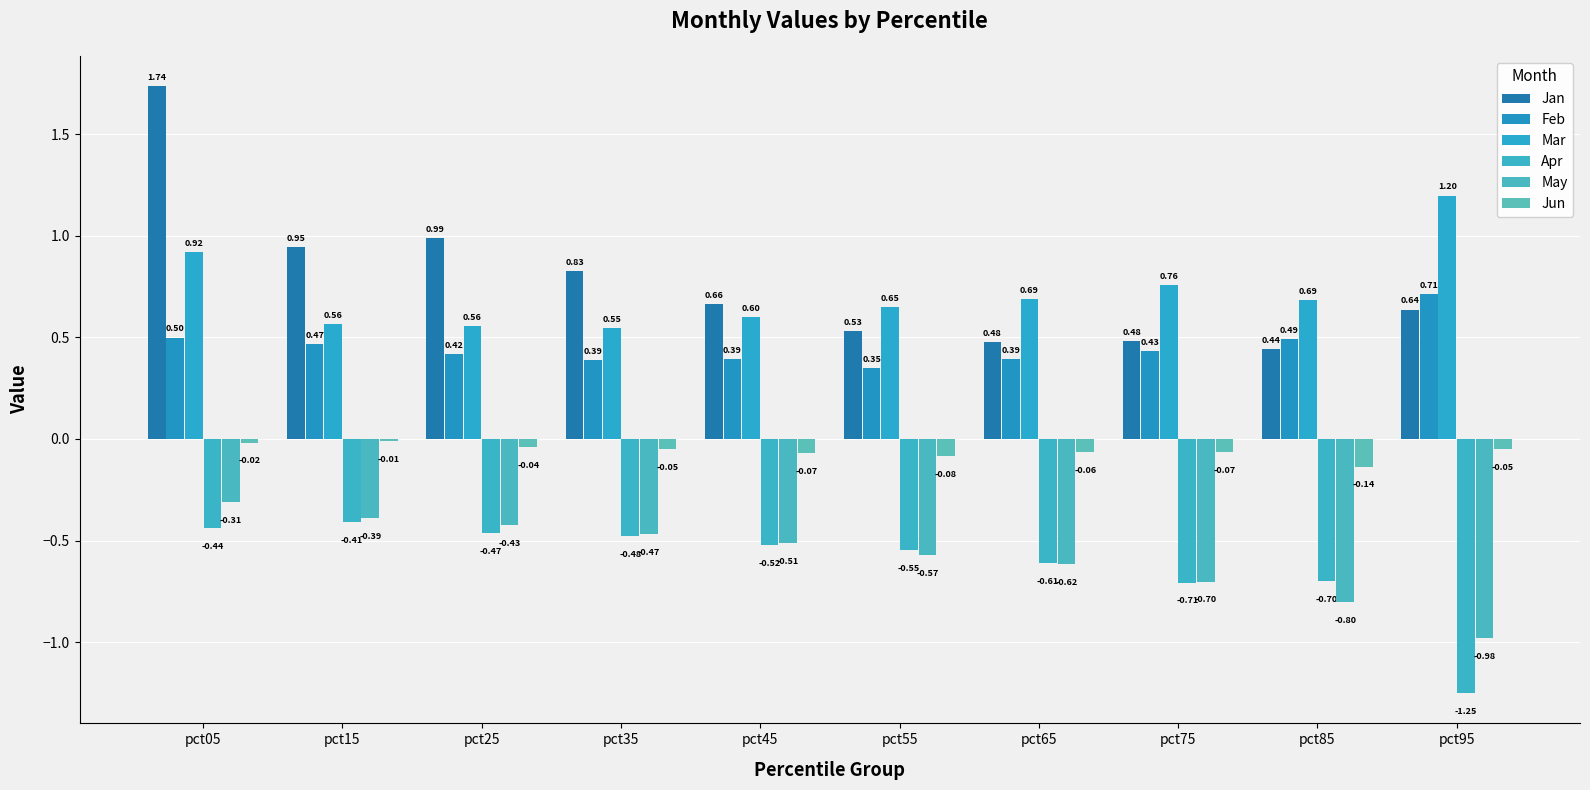

Between pct75 and pct95, which series saw the biggest shift?

Apr